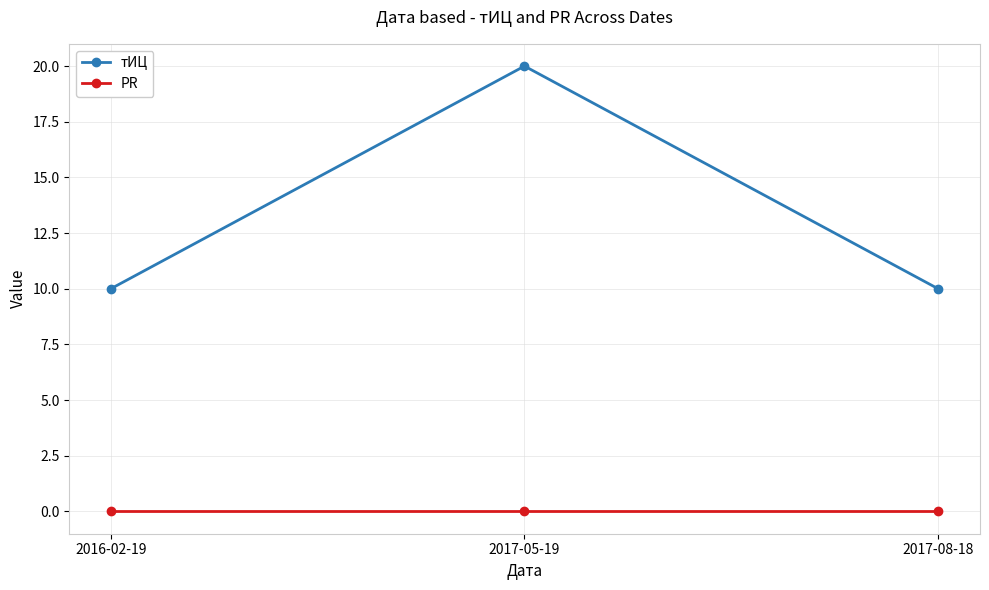

At how many categories does at least one series exceed 11?

1